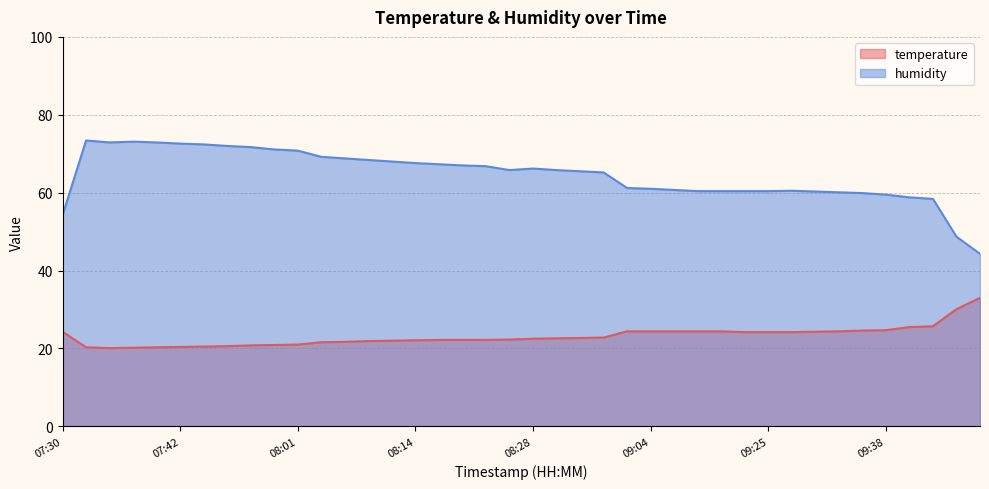

True or false: temperature and humidity cross at least once.

False